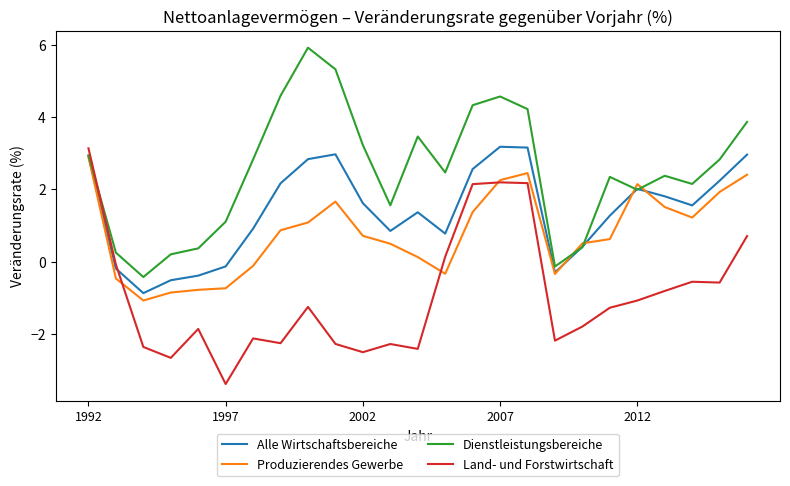

Which series has the largest total across all categories?

Dienstleistungsbereiche